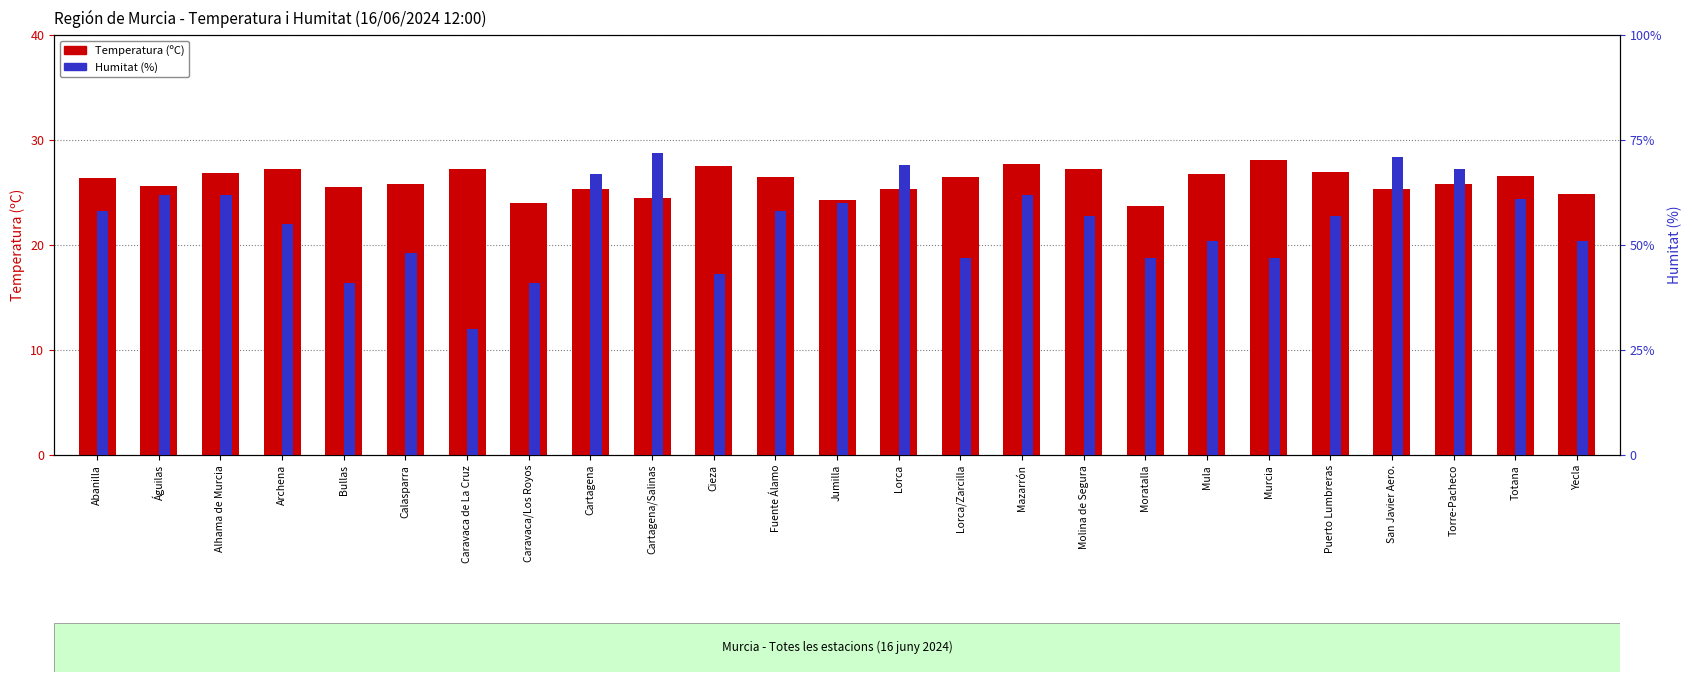

What are all the series names shown in the legend?

Temperatura (ºC), Humitat (%)